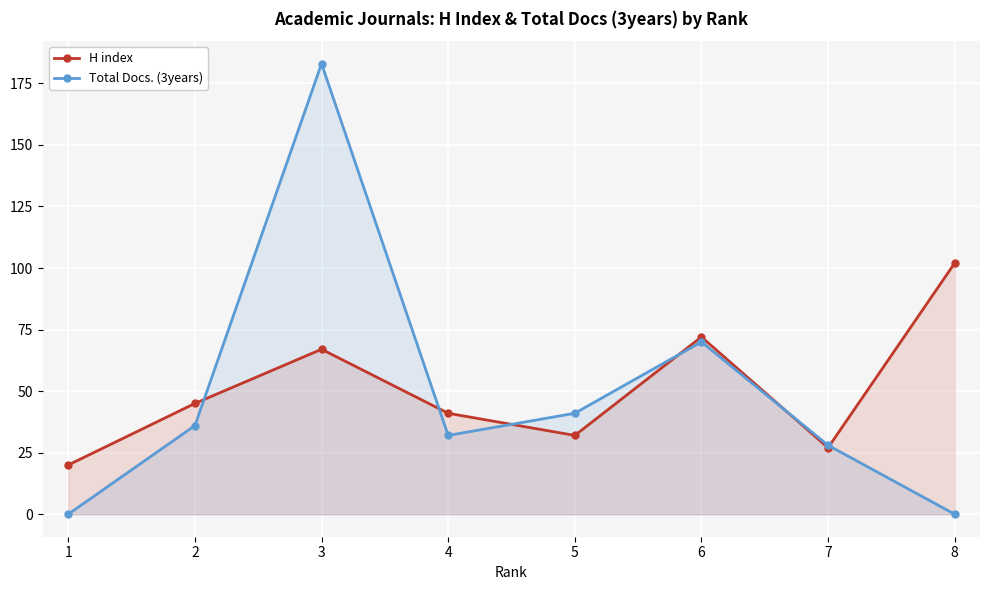

Rank the series by their maximum value, from lowest to highest.

H index, Total Docs. (3years)